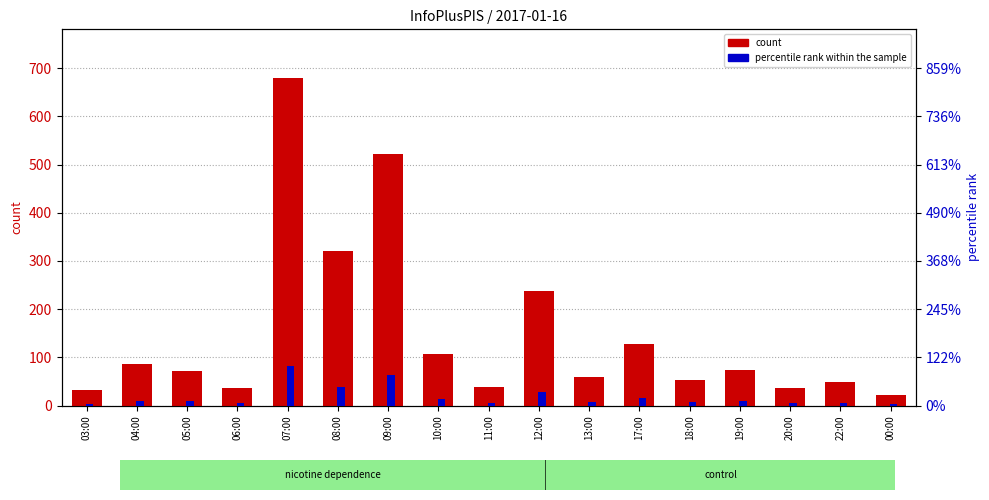

Rank the categories by percentile rank within the sample value from highest to lowest.

07:00, 09:00, 08:00, 12:00, 17:00, 10:00, 04:00, 19:00, 05:00, 13:00, 18:00, 22:00, 11:00, 06:00, 20:00, 03:00, 00:00